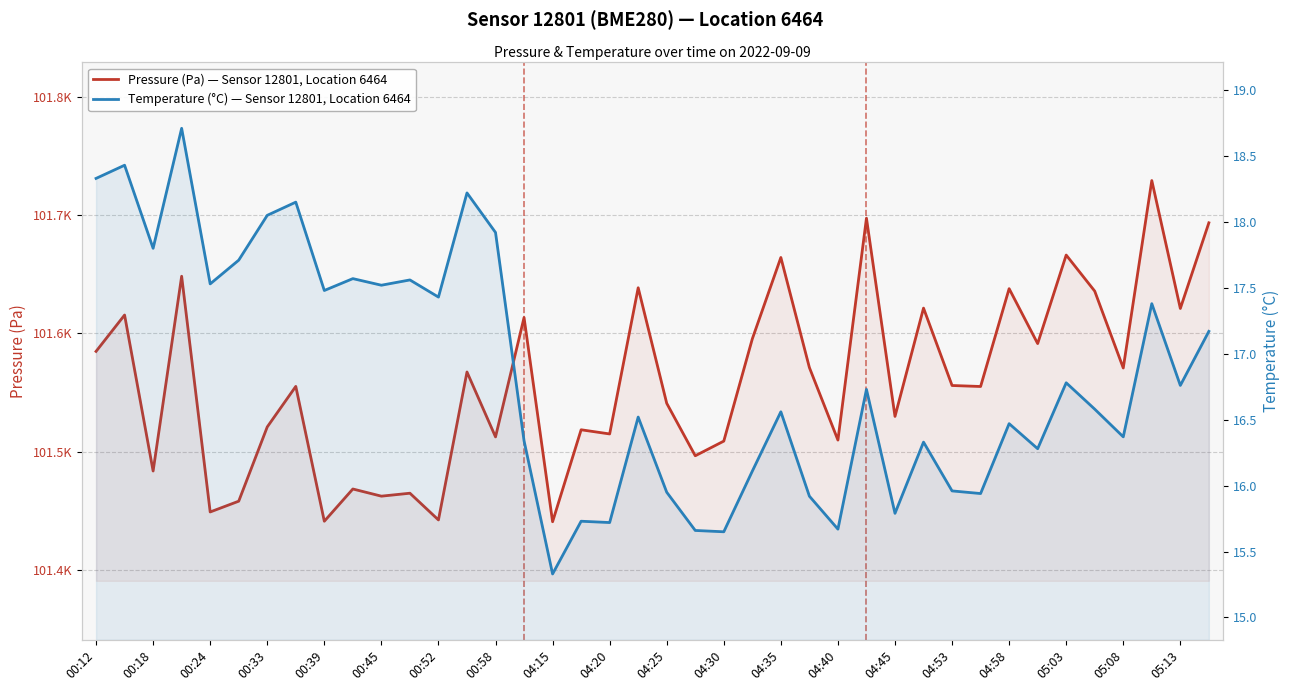

Which series has the largest range (max minus min)?

Pressure (Pa) — Sensor 12801, Location 6464